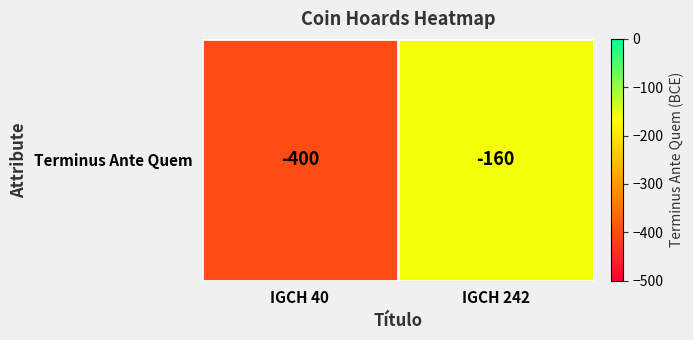

Count the number of categories in the chart.

2